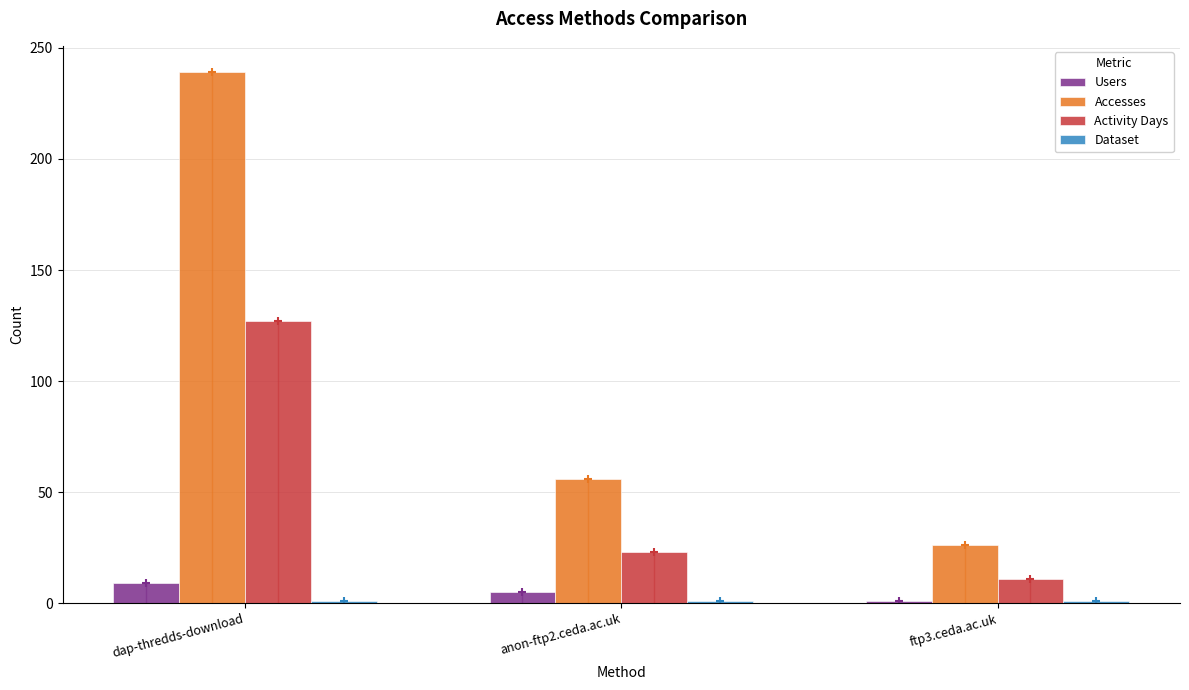

Reading right to left, extract all data points from this chart.

Users: 1	5	9
Accesses: 26	56	239
Activity Days: 11	23	127
Dataset: 1	1	1